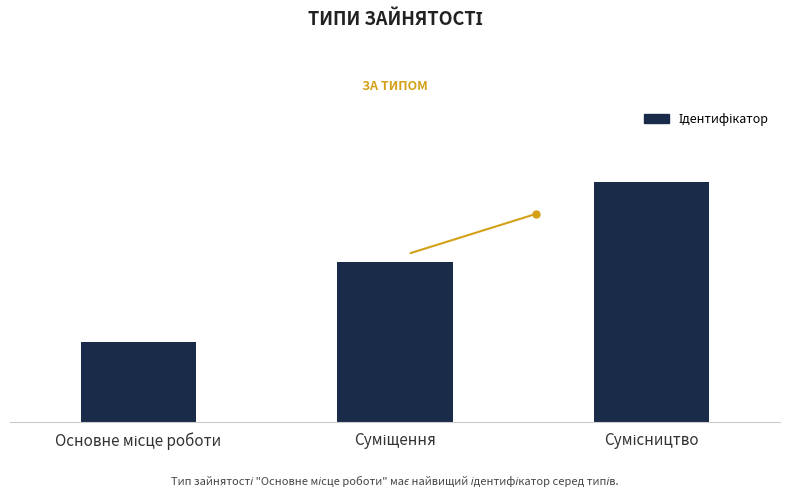

Are the bars horizontal?

No